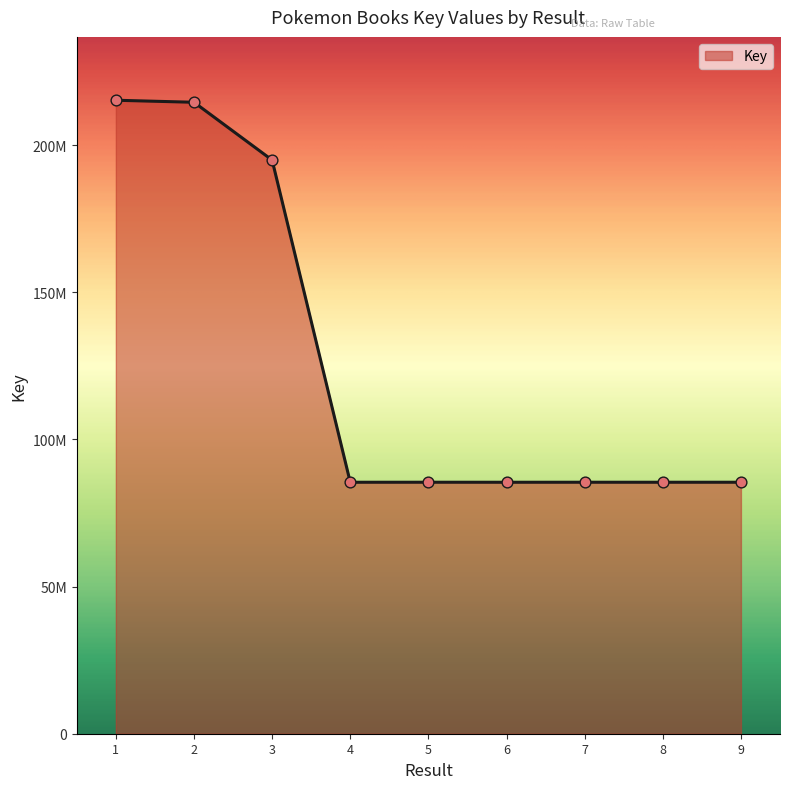

What is the change in value from 4 to 5?

+8720